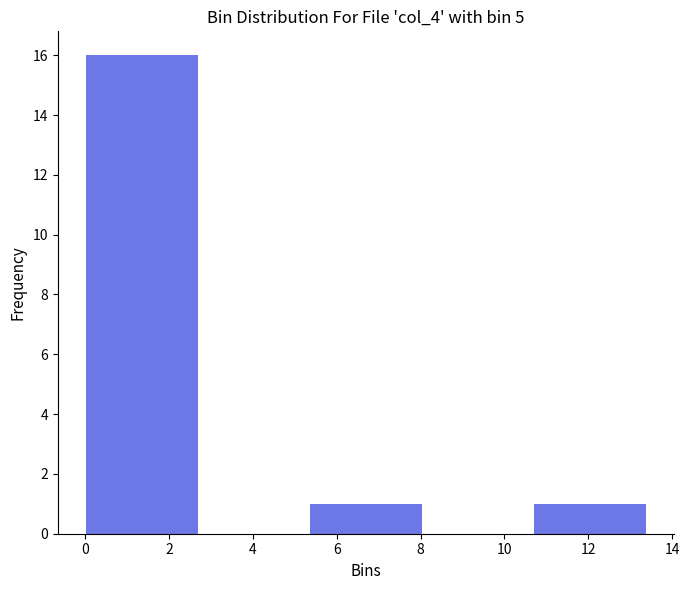

Reading left to right, transcribe this chart: for each bar, give the range it covers on the x-axis and its height. Neither the bar edges nor the heights are printed on the chart, so give them approximately, as read against the axes.

0.0 to 2.6: 16
2.6 to 5.4: 0
5.4 to 8.0: 1
8.0 to 10.6: 0
10.6 to 13.4: 1